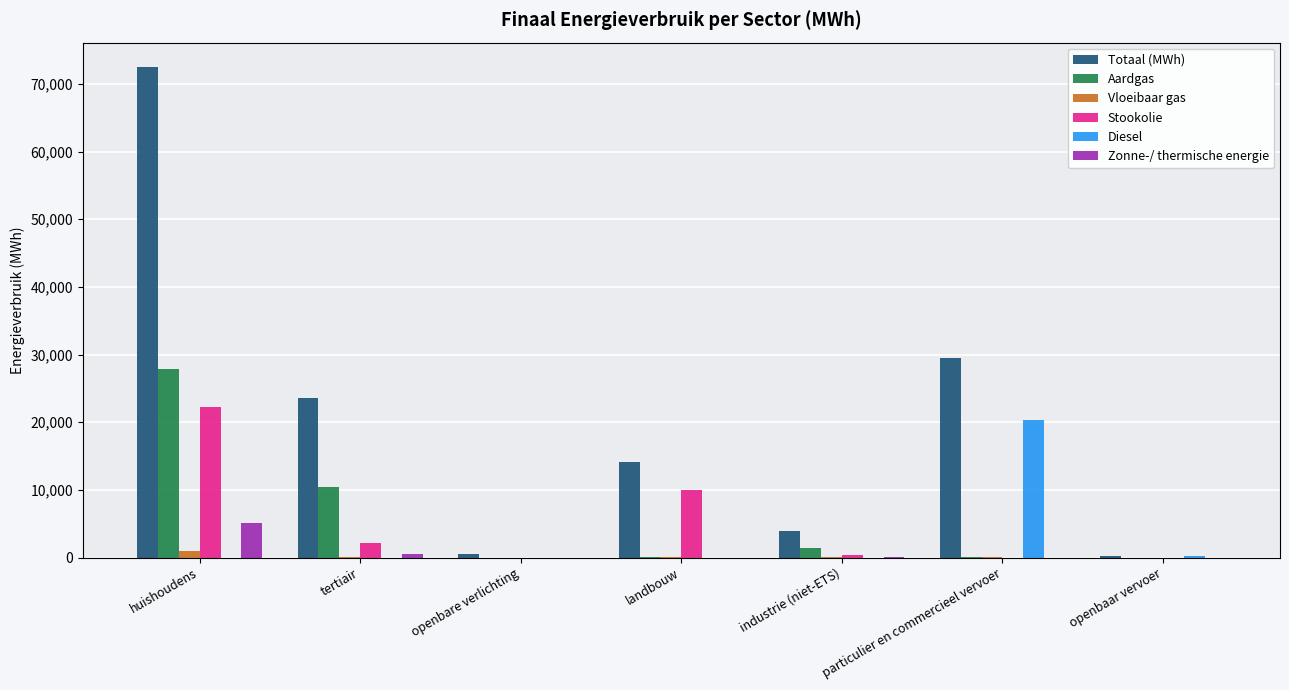

At which label is Aardgas closest to 13909?

tertiair